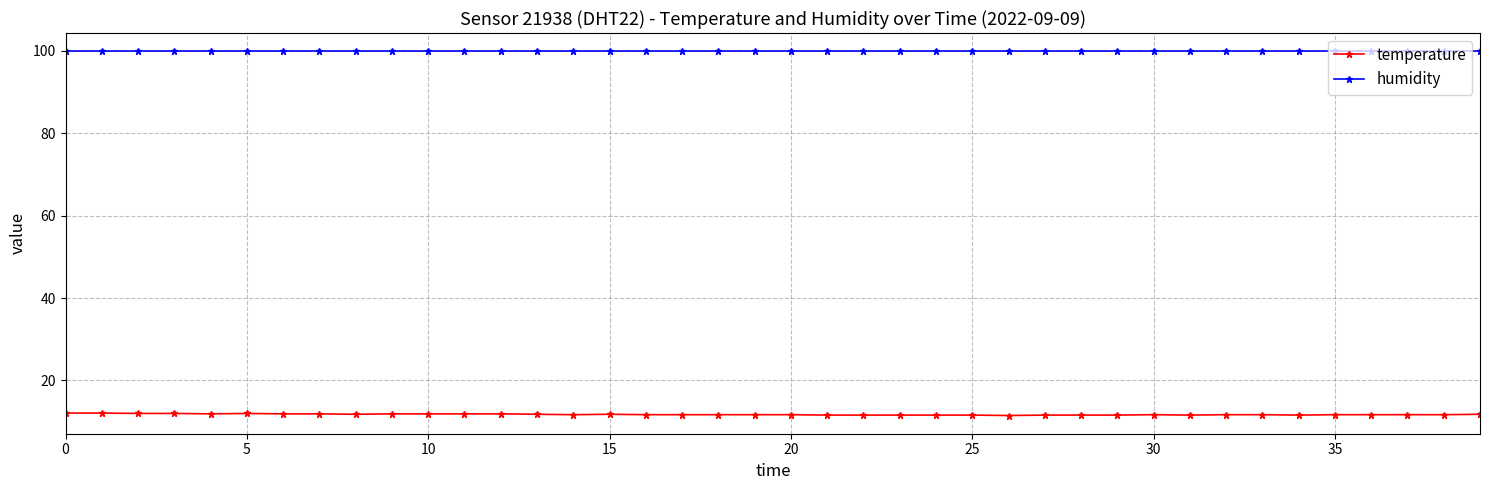

What is the greatest value displayed?

99.9